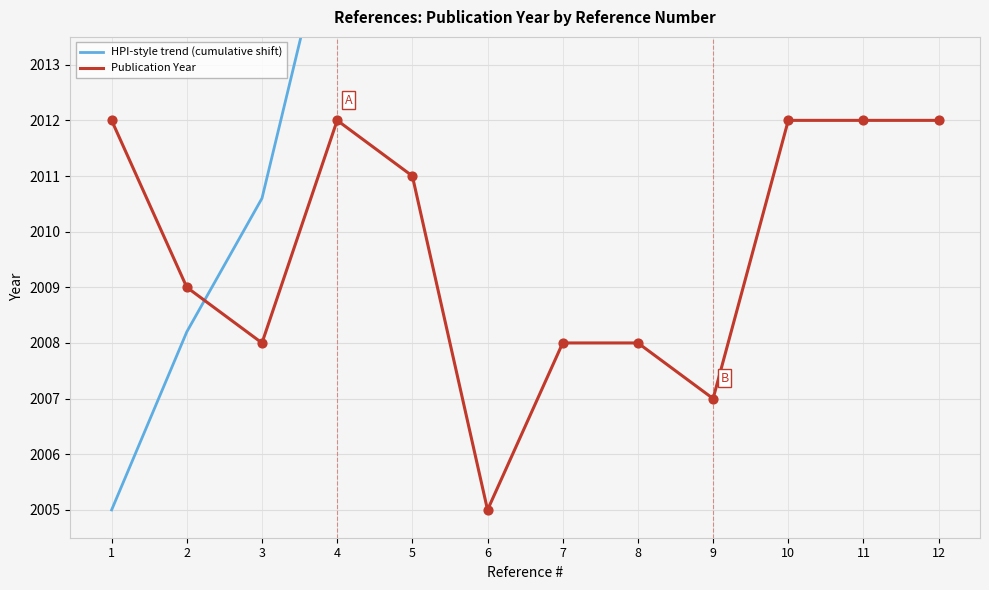

Which series reaches the maximum Y coordinate?

HPI-style trend (cumulative shift)